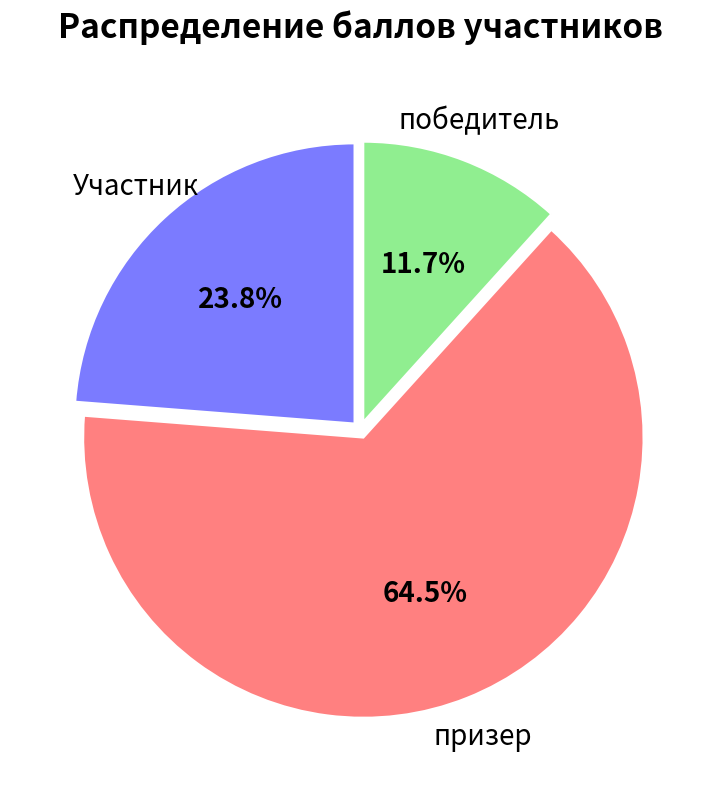

Is there a majority slice in this chart?

Yes